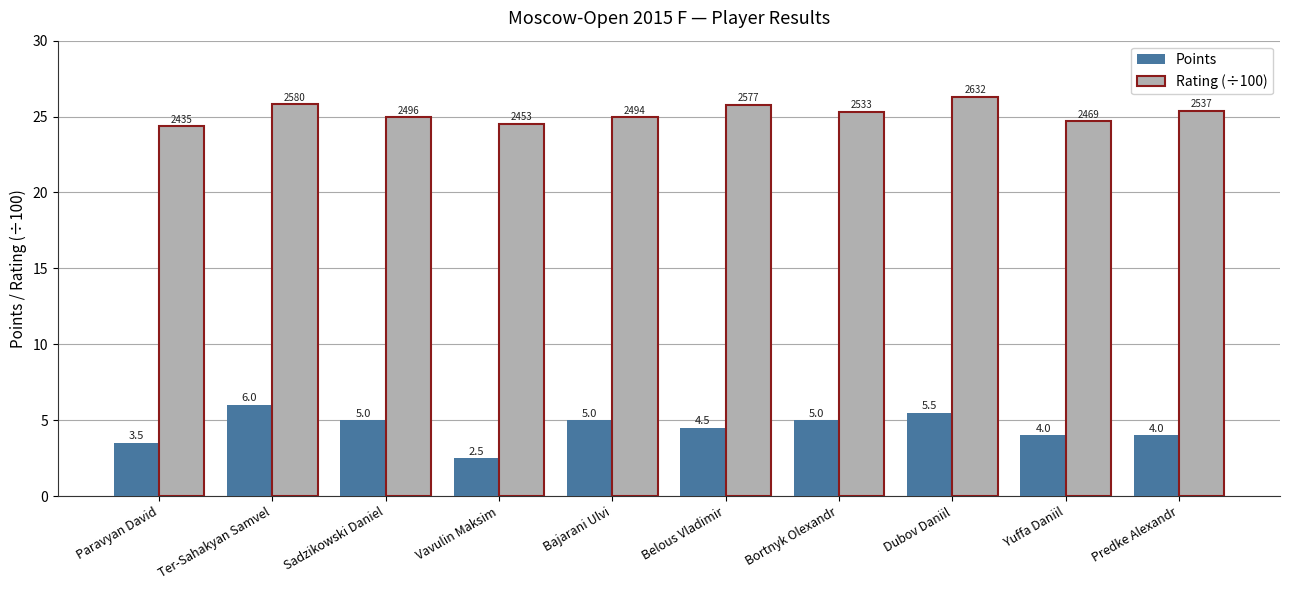

The Points series shows 8.7 at Dubov Daniil. True or false?

False